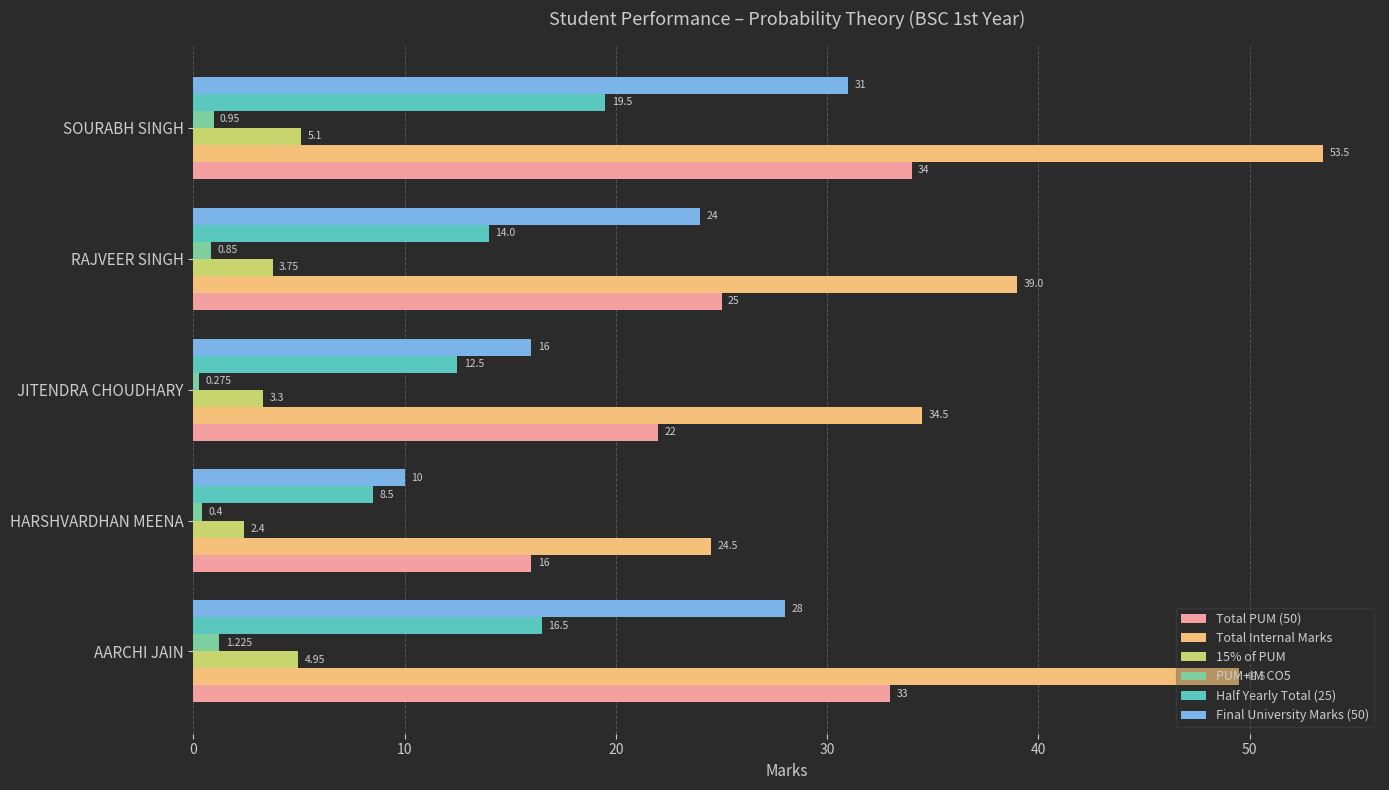

Which label corresponds to the largest value in the chart?

SOURABH SINGH